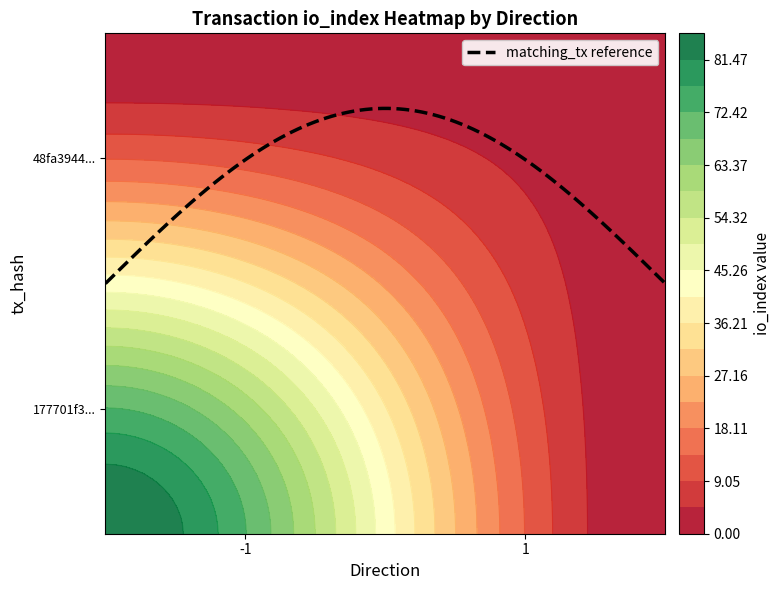

What is the greatest value displayed?

86